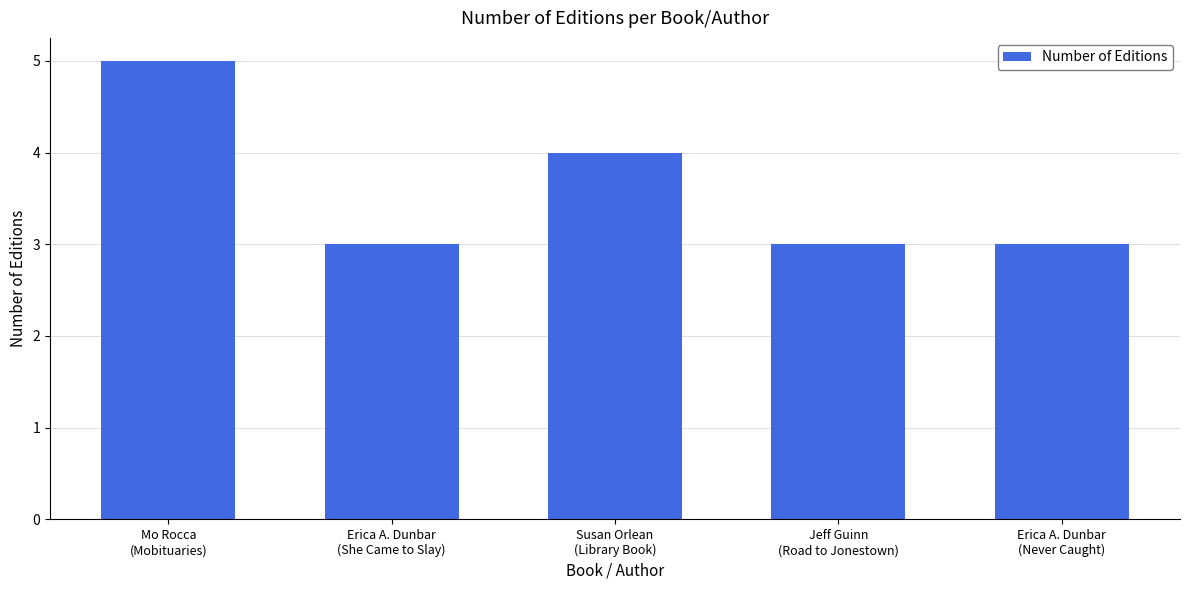

What is the greatest value displayed?

5